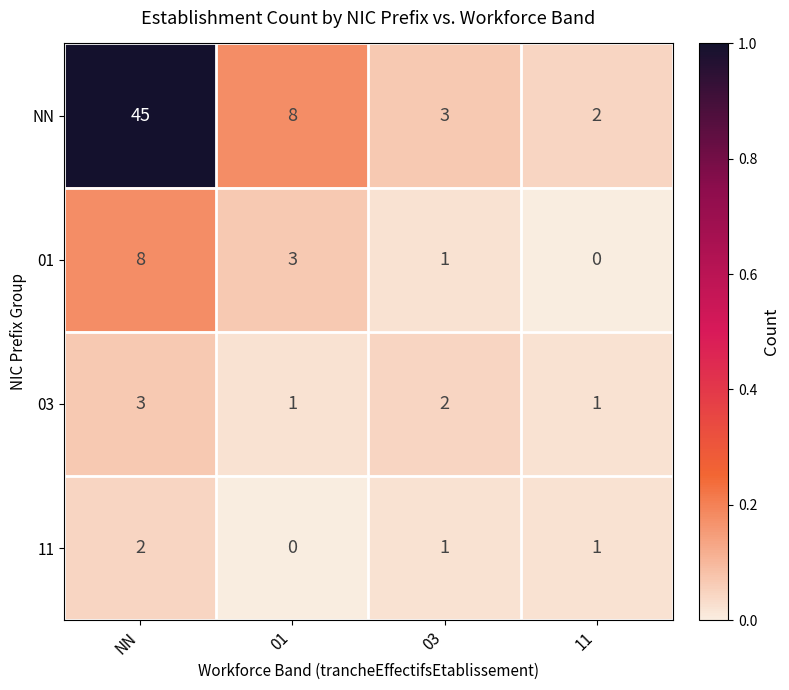

How many 01 values are between 1 and 8?

3